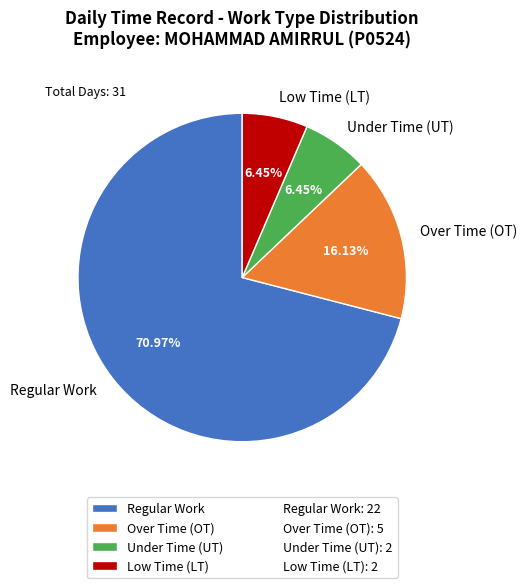

Between Under Time (UT) and Over Time (OT), which is larger?

Over Time (OT)